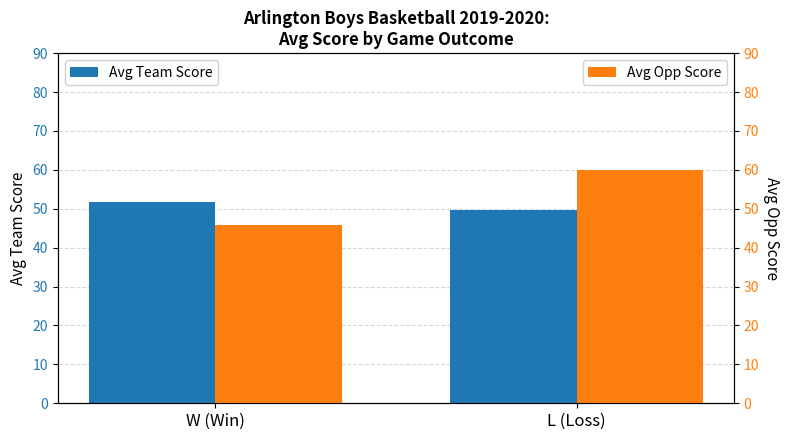

The Avg Team Score series shows 51.6 at W (Win). True or false?

True